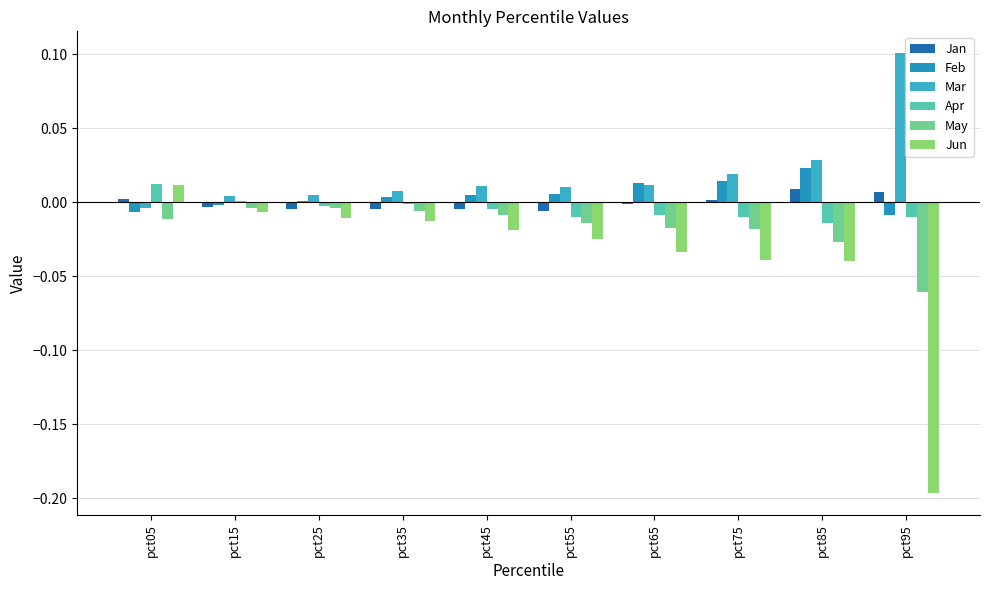

Are the bars horizontal?

No